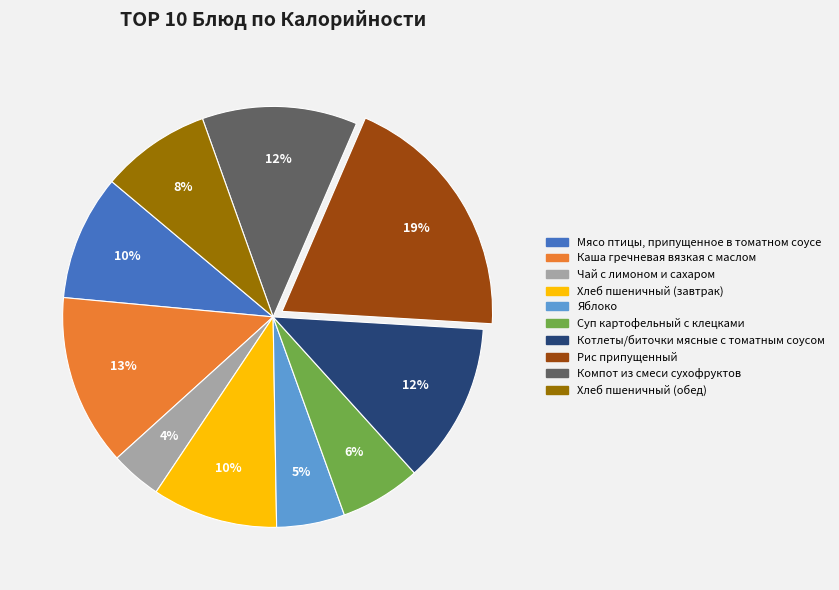

Combined, do Яблоко and Хлеб пшеничный (завтрак) account for over 50%?

No